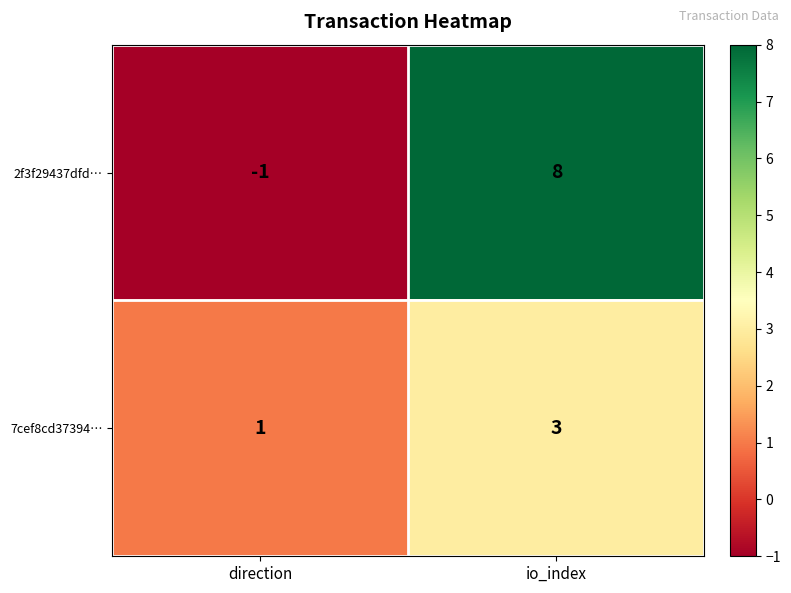

Which series has the largest total across all categories?

2f3f29437dfd…